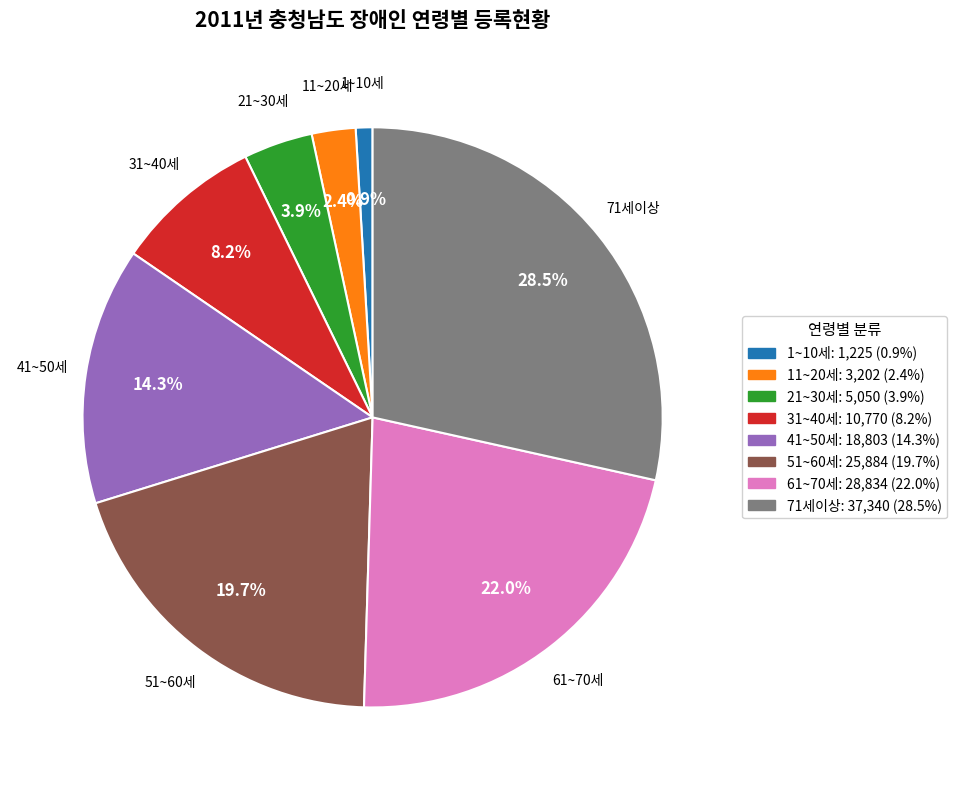

Combined, do 21~30세 and 11~20세 account for over 50%?

No